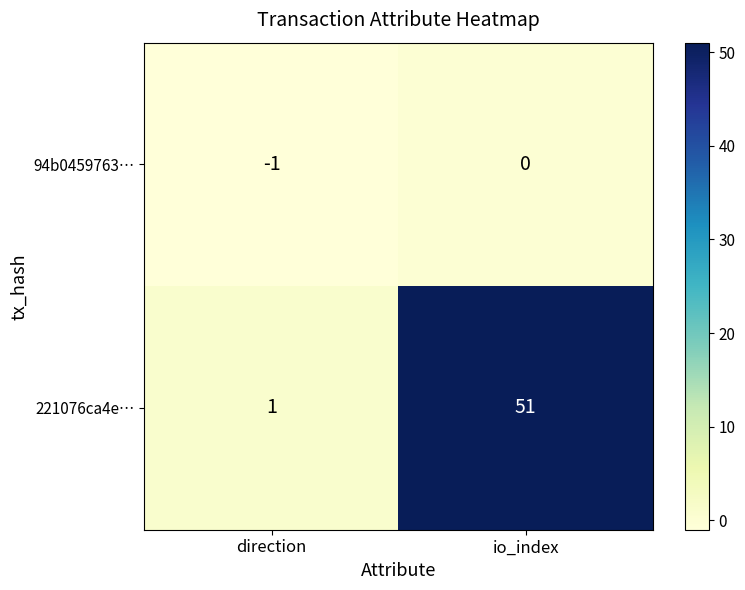

Which series has the largest total across all categories?

221076ca4e…